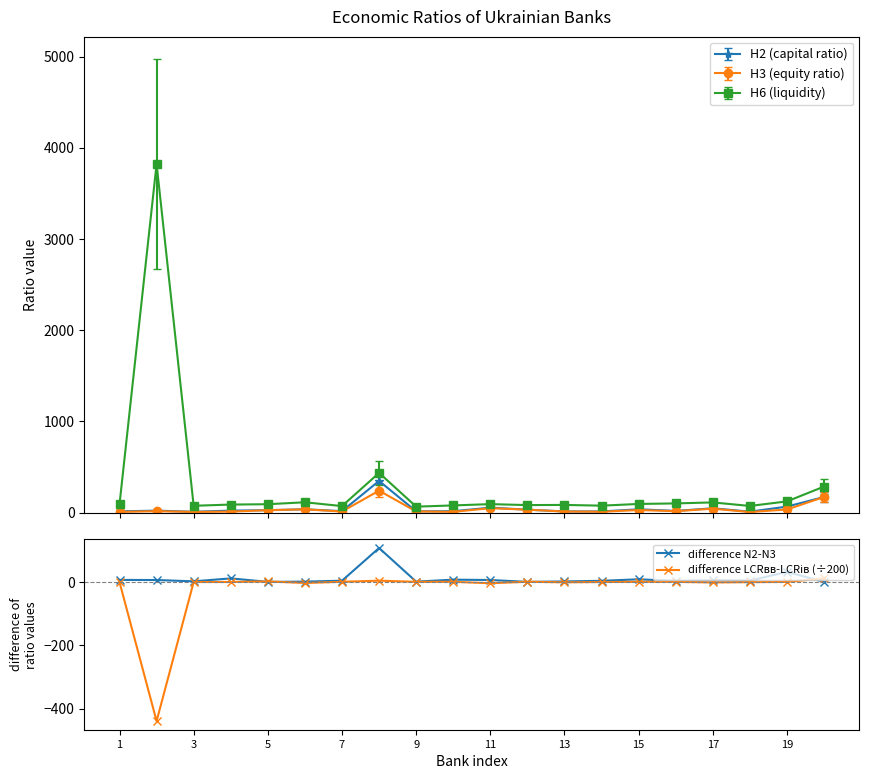

What is the label of the 20th point from the right?

1